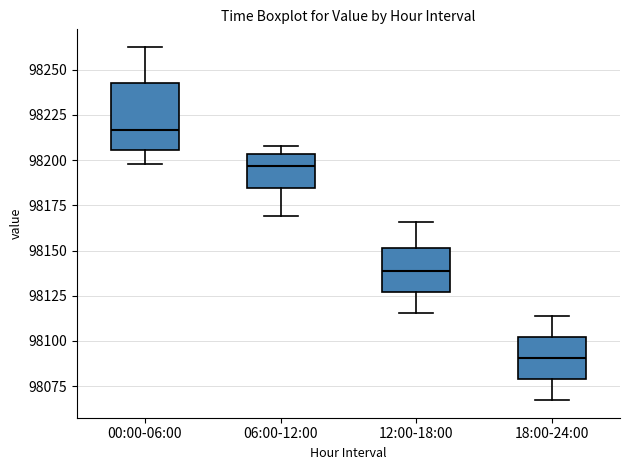

Which box has the highest median line?

00:00-06:00